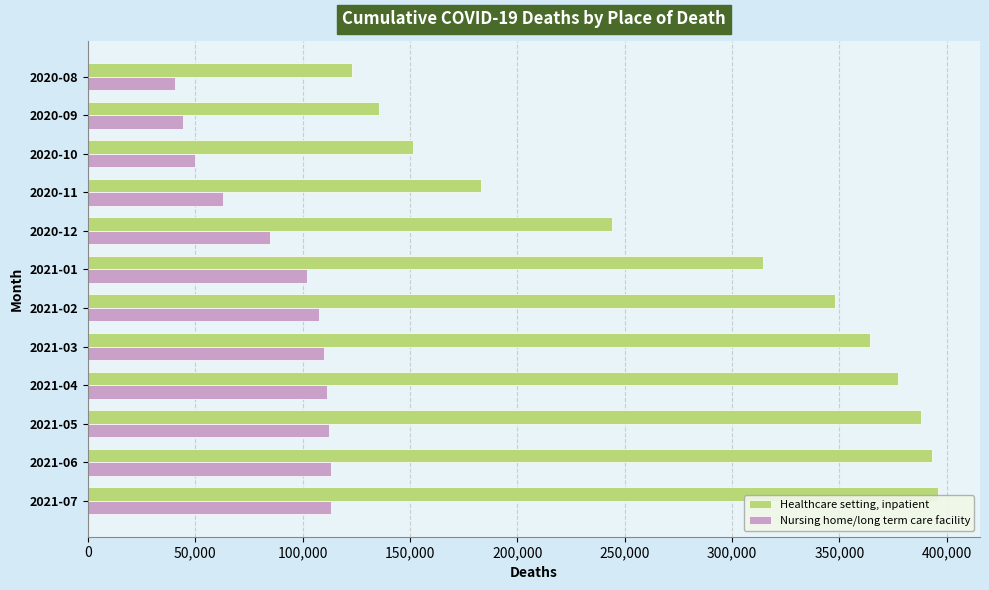

At 2020-12, list the series in order from largest to smallest.

Healthcare setting, inpatient, Nursing home/long term care facility